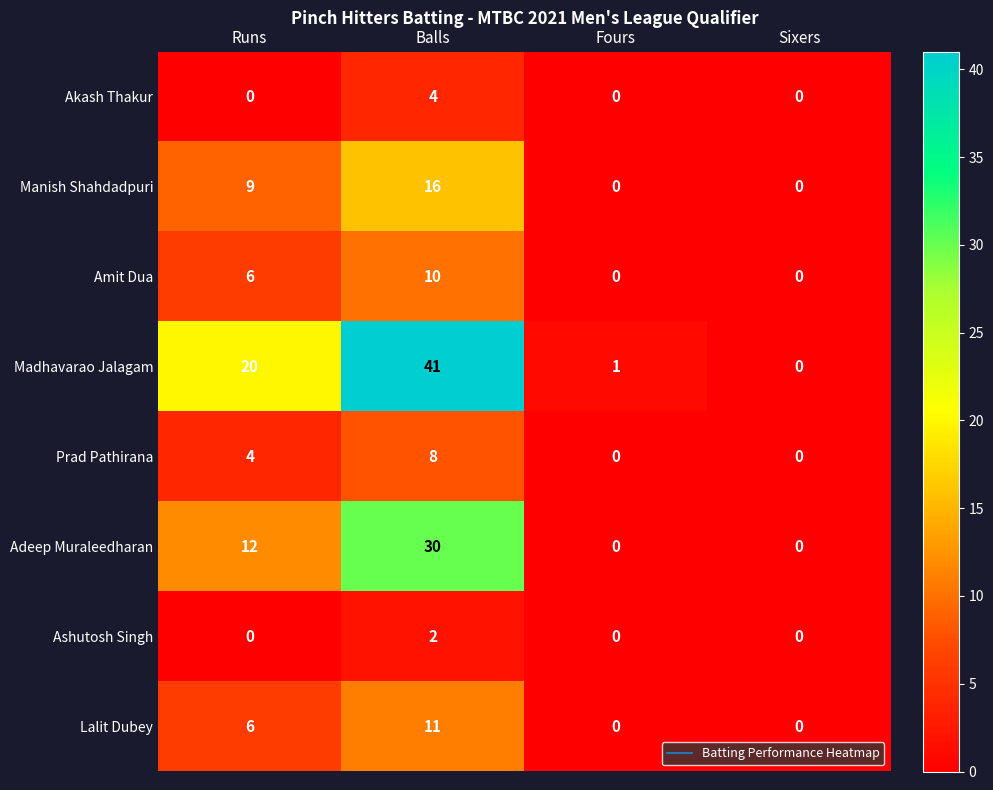

Between Balls and Sixers, which series saw the biggest shift?

Madhavarao Jalagam